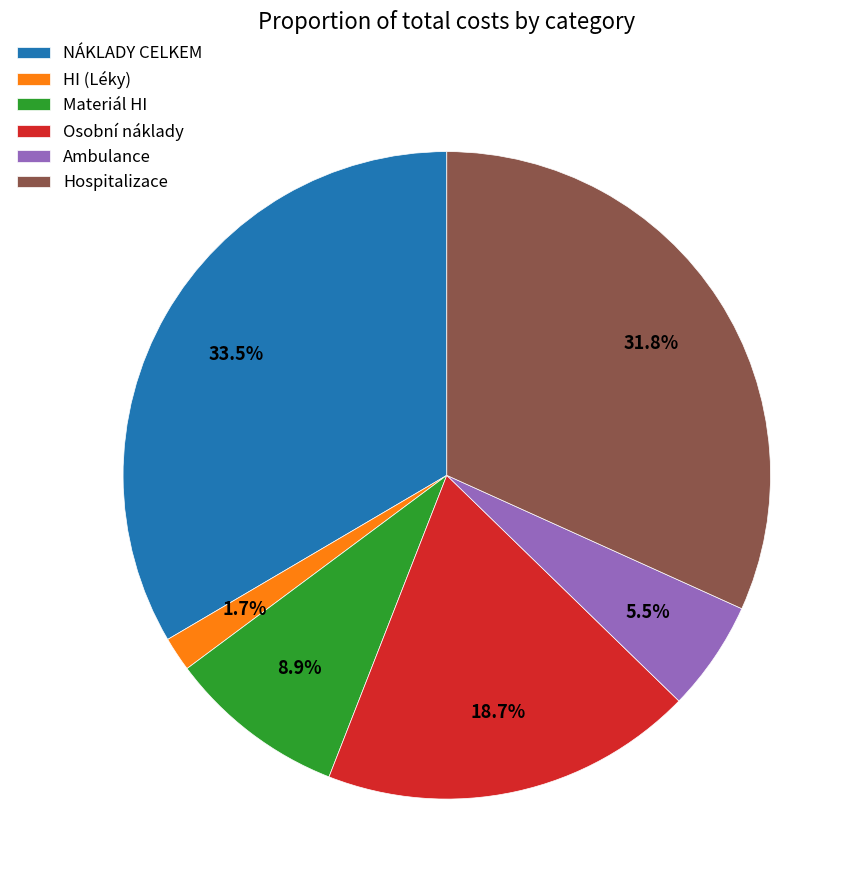

The Hospitalizace slice represents 41% of the pie. True or false?

False